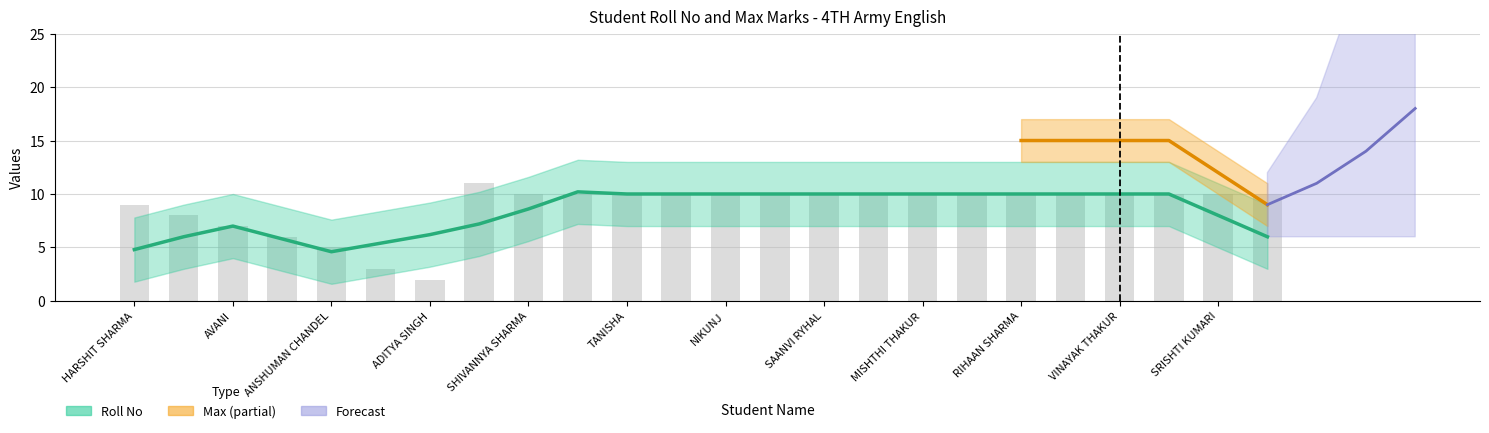

What is the ratio of the value at RIHAAN SHARMA to the value at VINAYAK THAKUR?

1.0